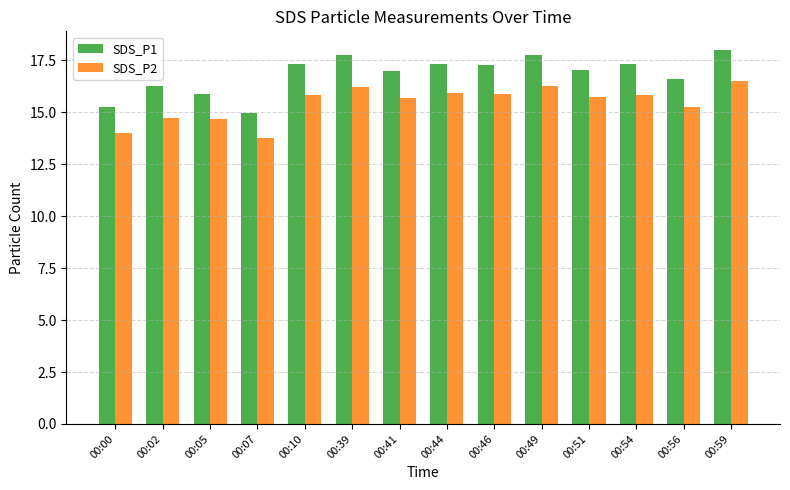

What is the value of the SDS_P2 bar at the 3rd from the left?

14.7